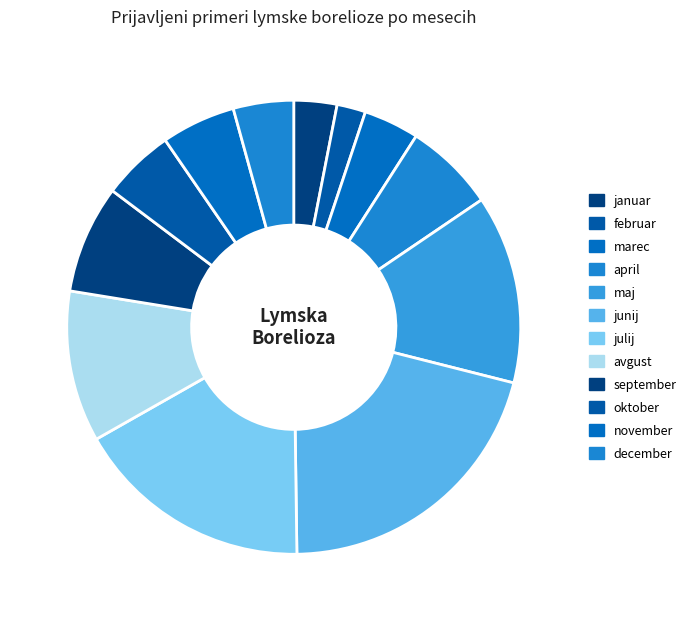

What percentage is the januar slice, to the nearest percent?

3%